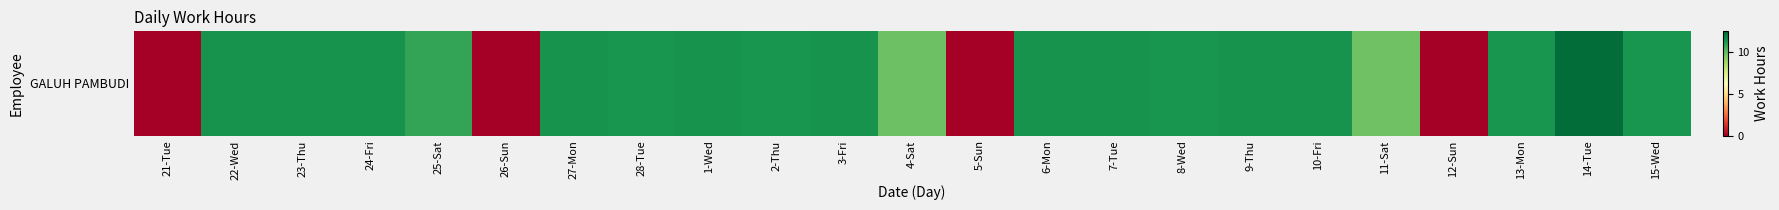

True or false: the data shows 3.7 at 7-Tue.

False